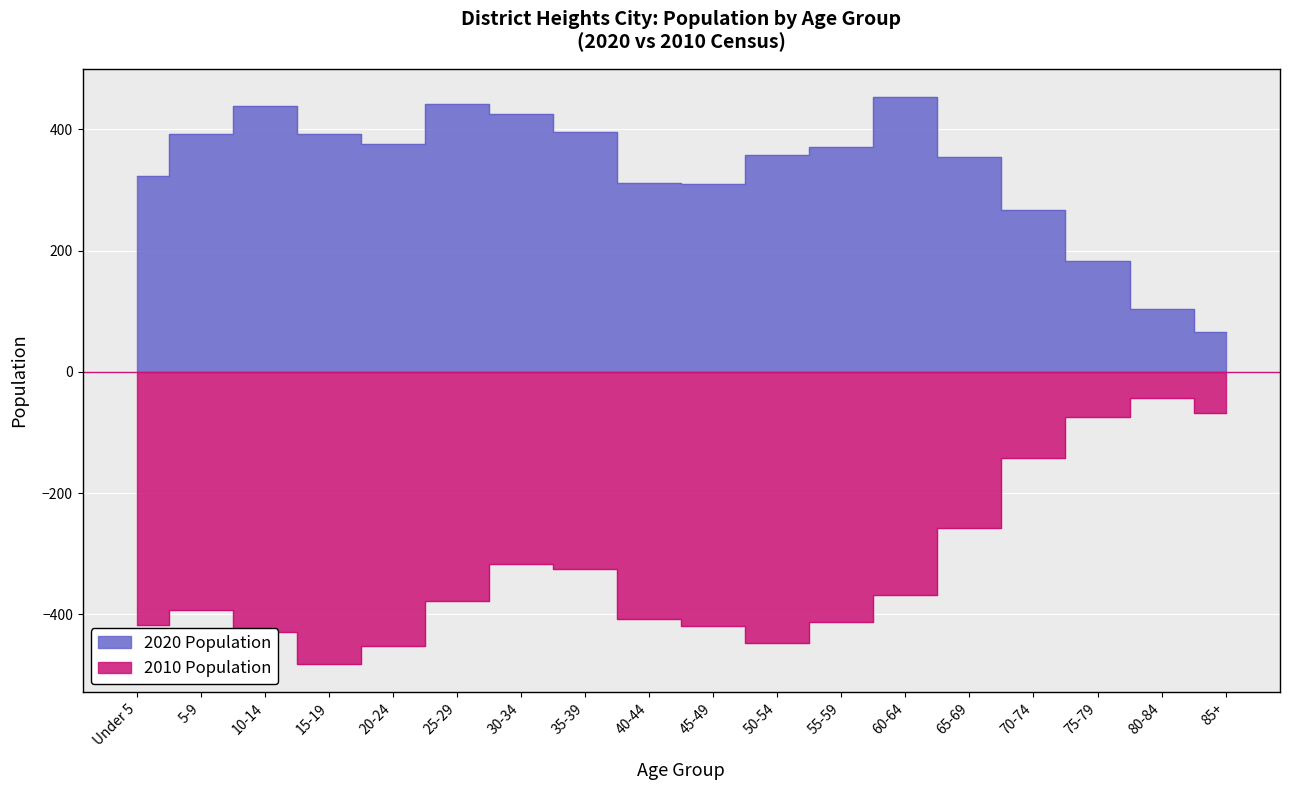

Where is 2020 Population nearest to the value 259?

70-74